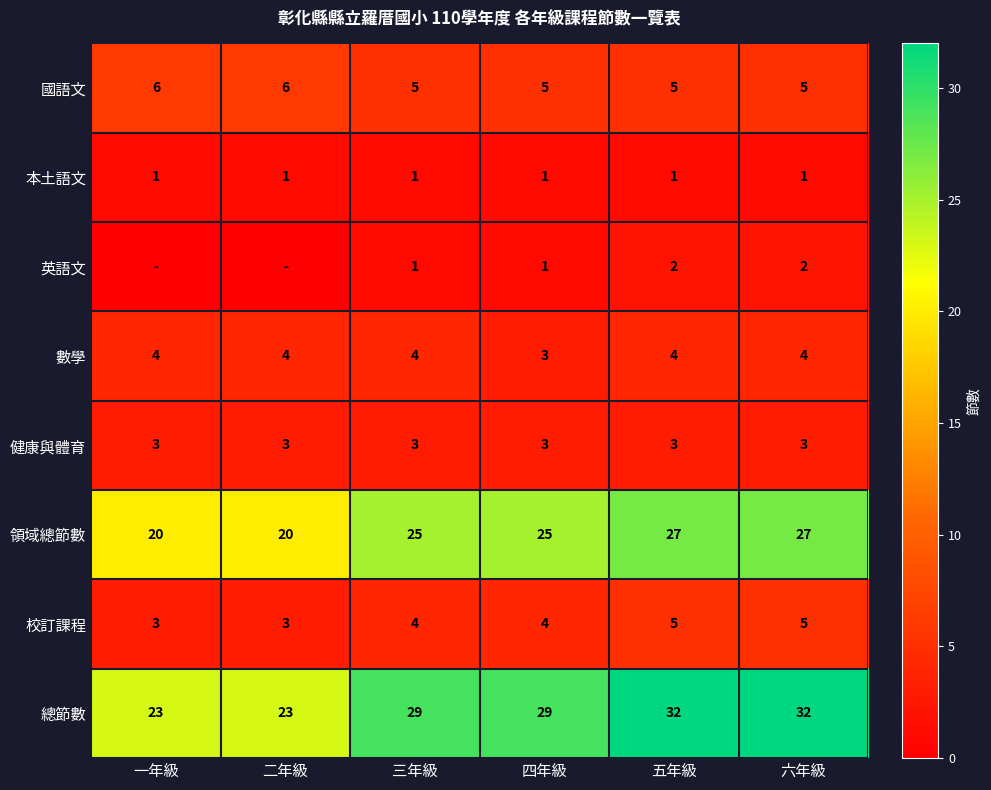

Is it true that 總節數 equals 17 at 五年級?

False